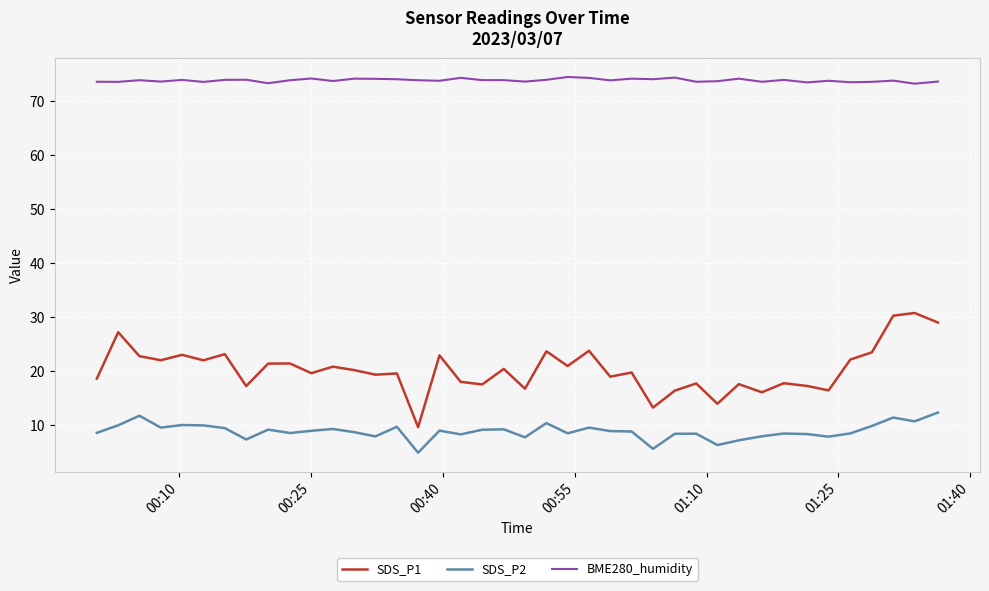

True or false: SDS_P1 and SDS_P2 intersect in this chart.

False